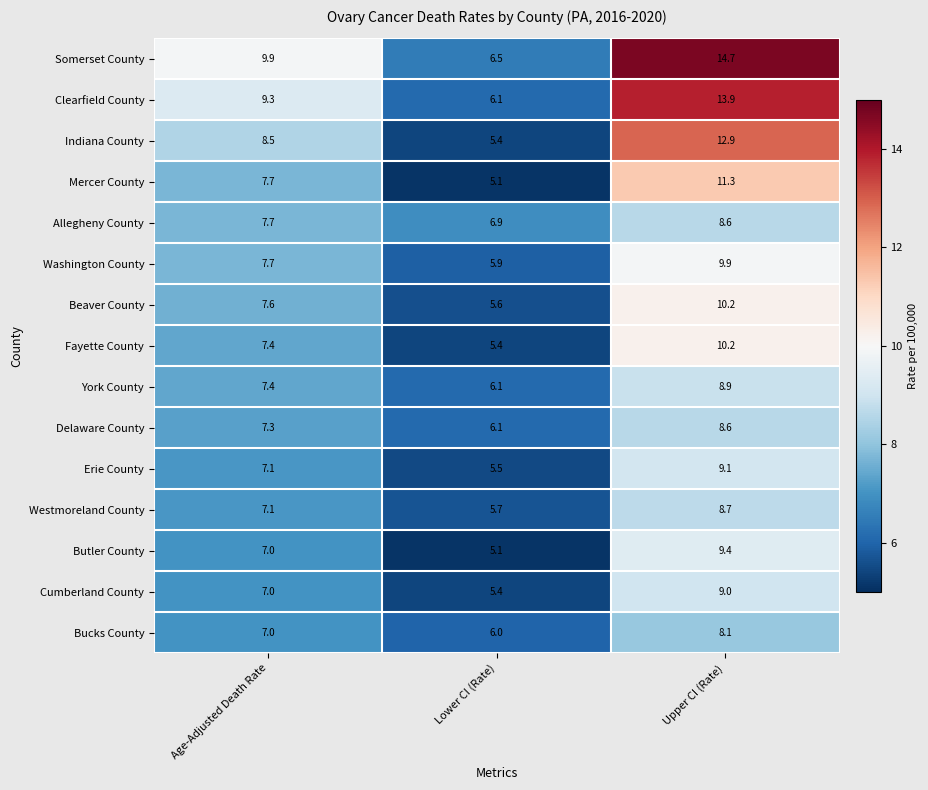

At which category does the chart reach its peak across all series?

Upper CI (Rate)